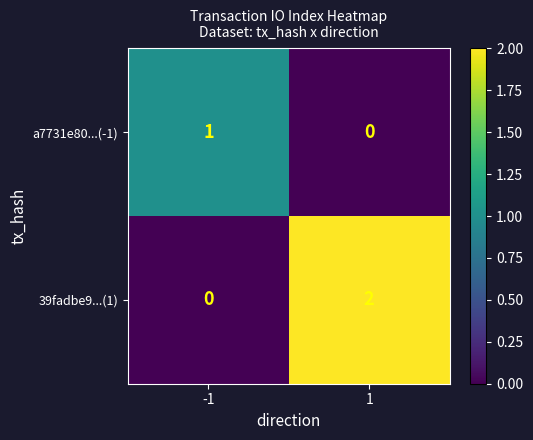

How many series are shown in this chart?

2